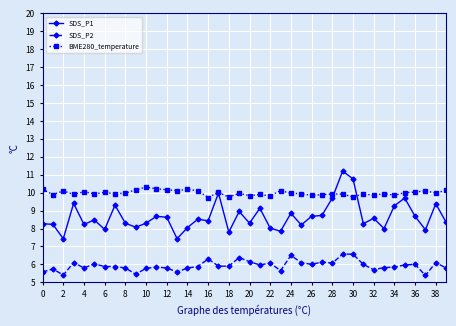

True or false: BME280_temperature has more than 0 points higher than both neighbors.

True